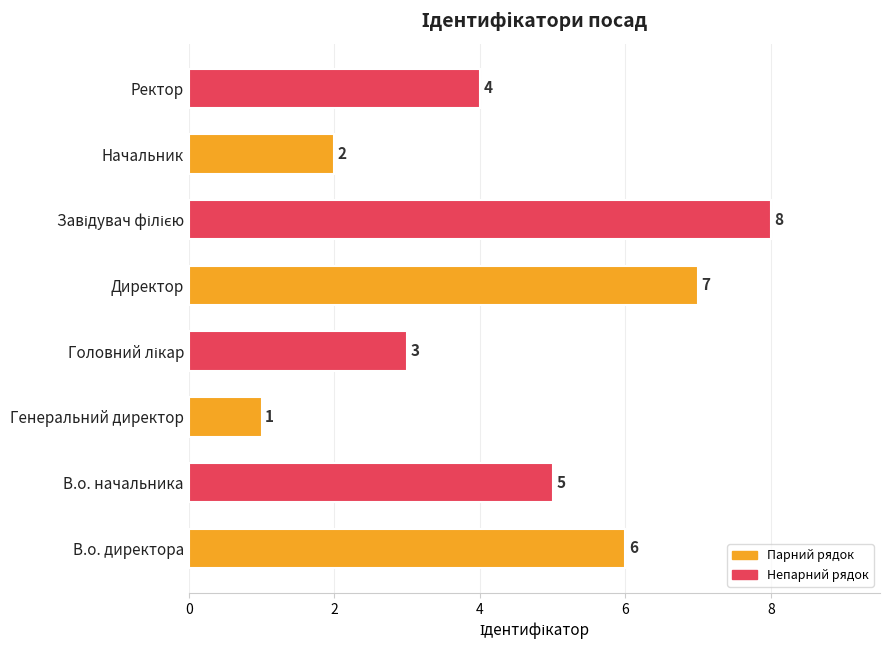

Between В.о. начальника and Ректор, which is larger?

В.о. начальника